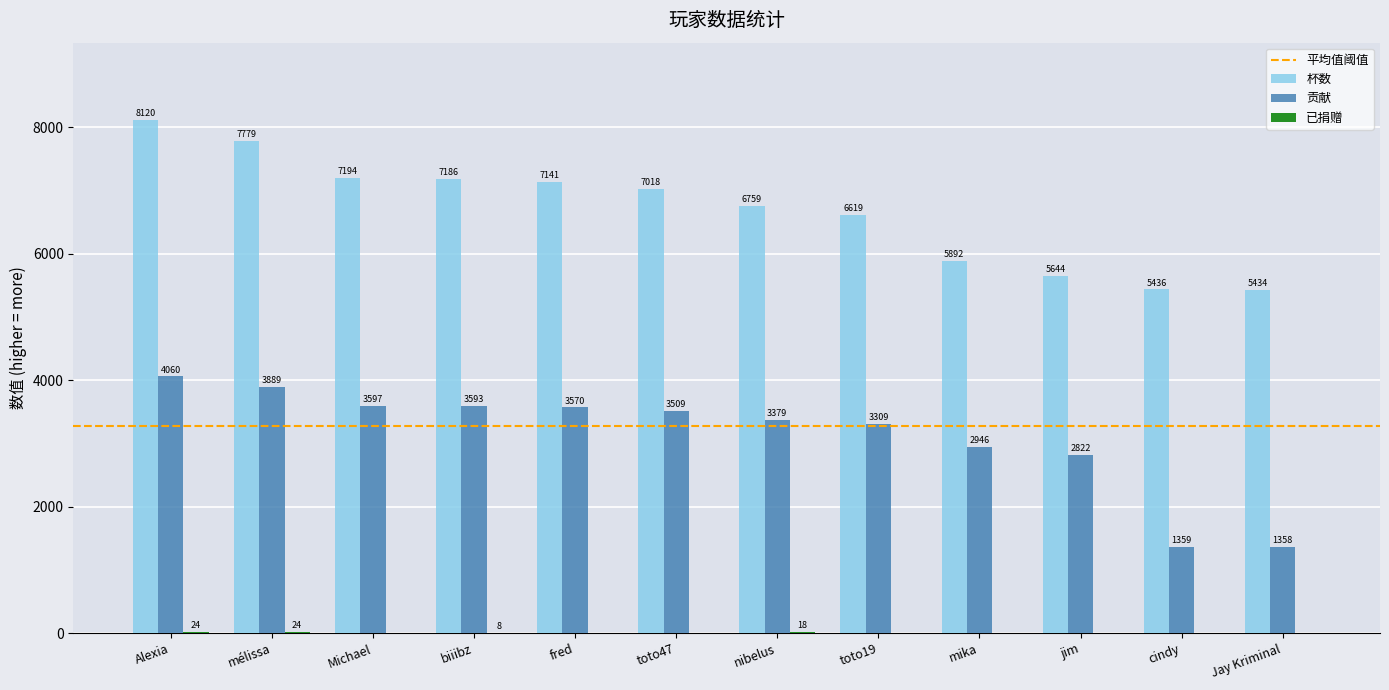

Which category has the highest value across all series?

Alexia